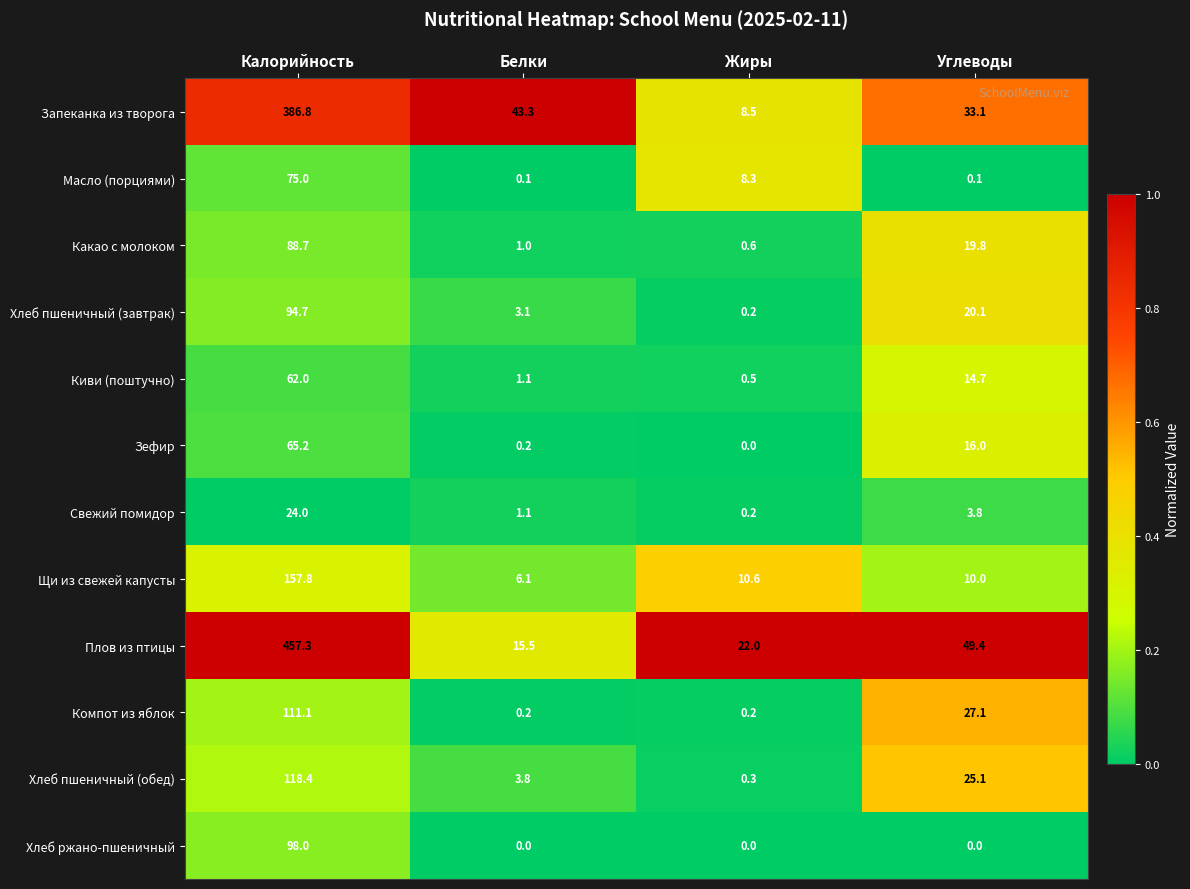

Rank the series at Углеводы from highest to lowest value.

Плов из птицы, Запеканка из творога, Компот из яблок, Хлеб пшеничный (обед), Хлеб пшеничный (завтрак), Какао с молоком, Зефир, Киви (поштучно), Щи из свежей капусты, Свежий помидор, Масло (порциями), Хлеб ржано-пшеничный